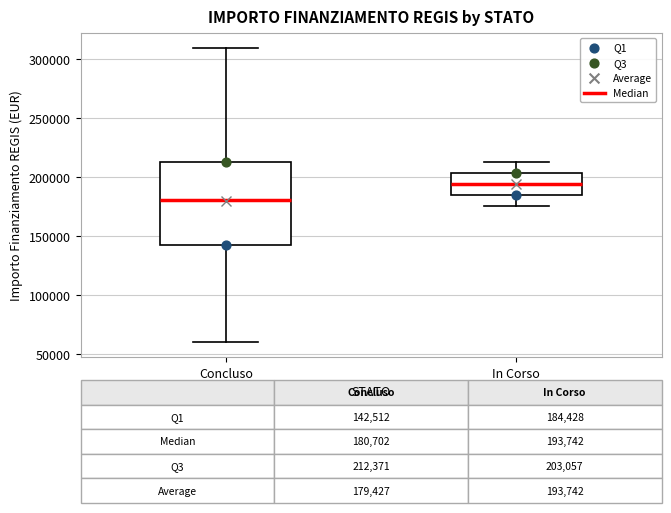

Which box's median line is the lowest?

Concluso